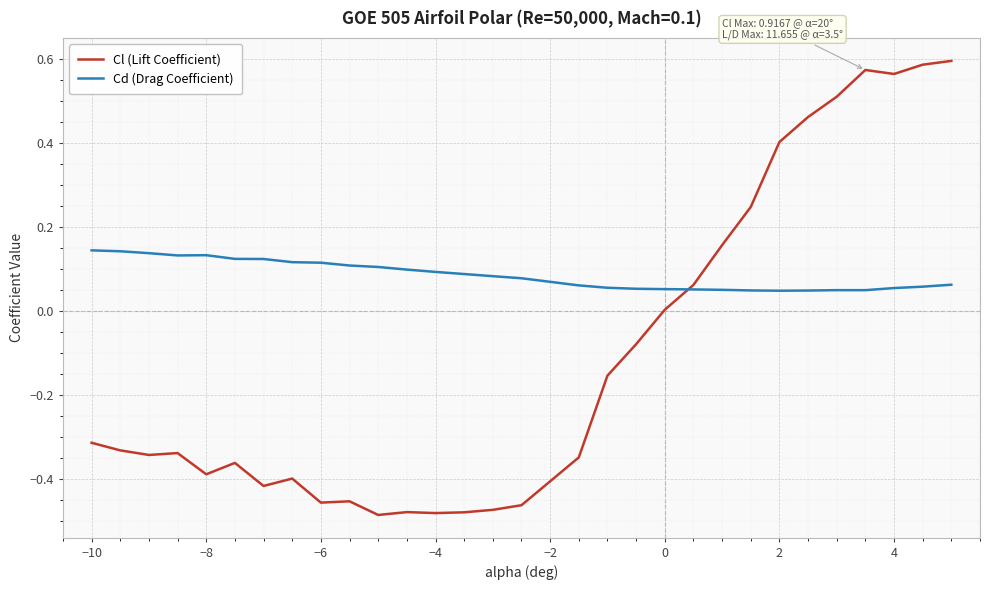

Which series has the largest total across all categories?

Cd (Drag Coefficient)